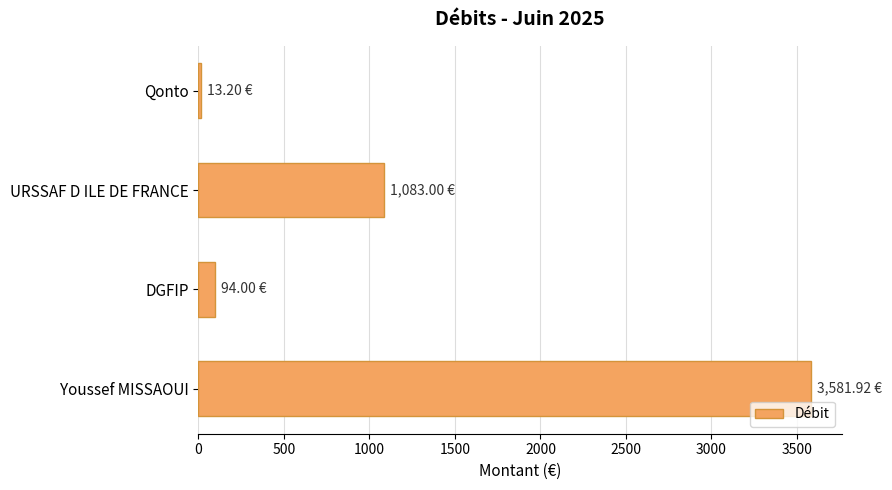

What is the label of the 3rd bar from the bottom?

URSSAF D ILE DE FRANCE